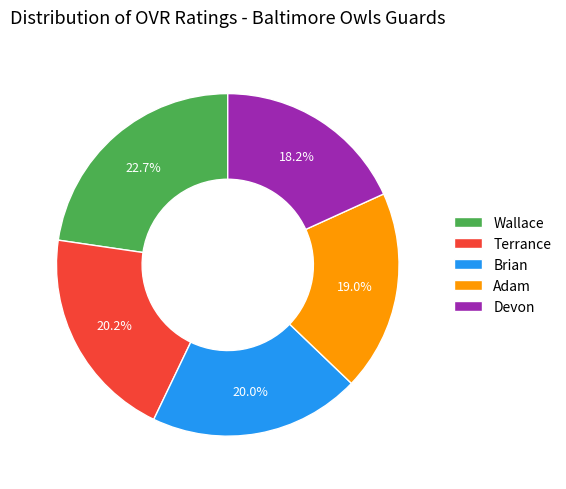

To the nearest percent, what portion does Brian represent?

20%